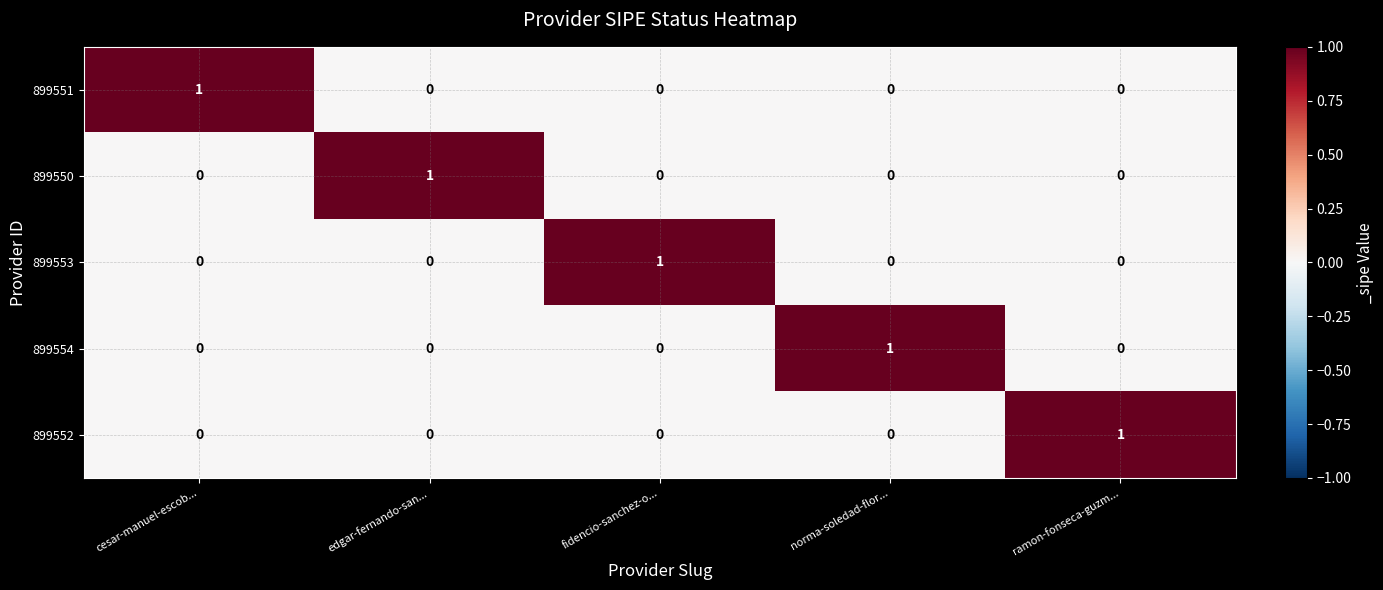

The 899553 series shows 0 at ramon-fonseca-guzm.... True or false?

True